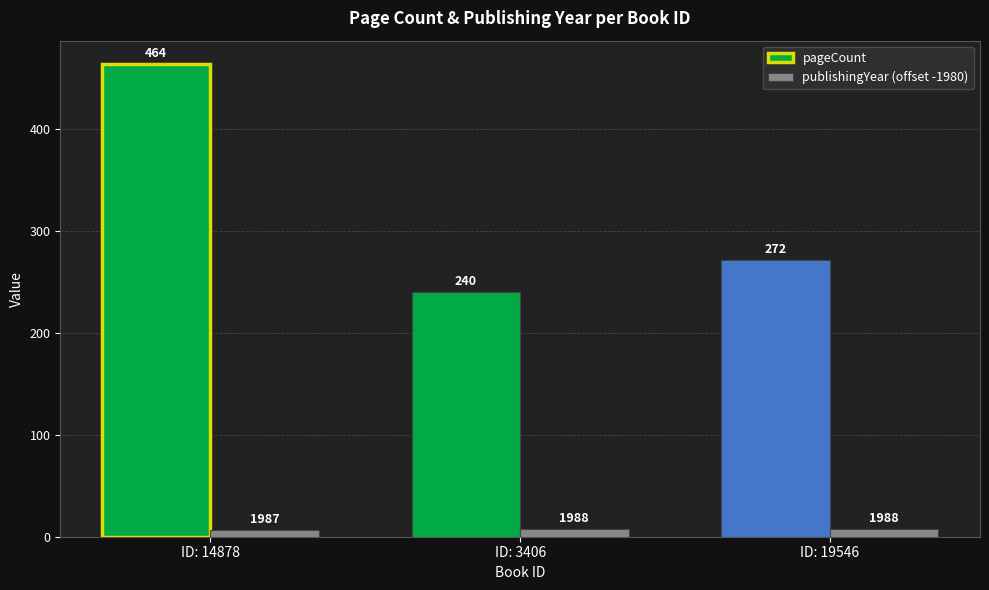

Count the pageCount values in the range 240 to 464.

3